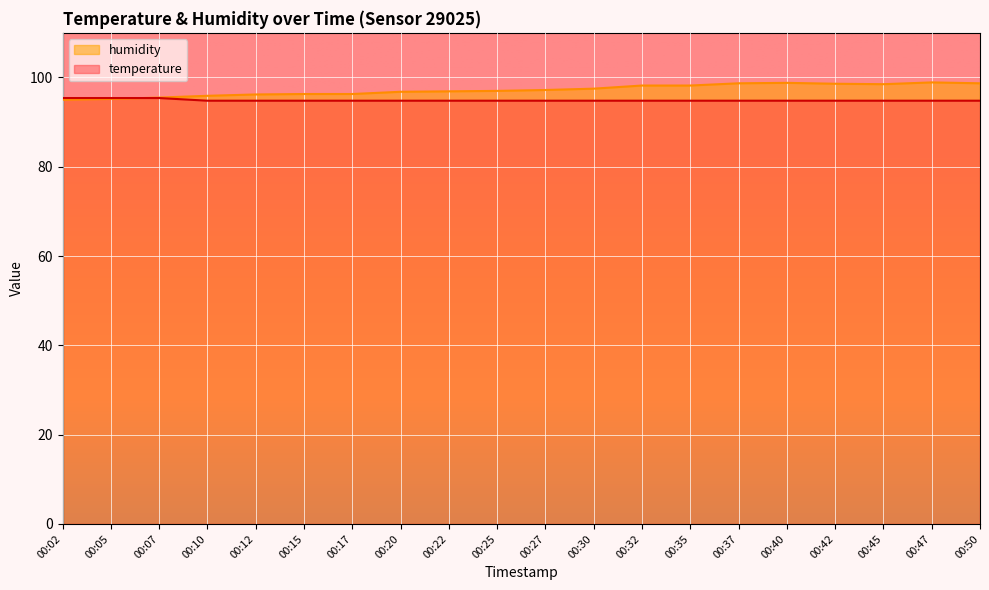

How many lines are shown in the chart?

2